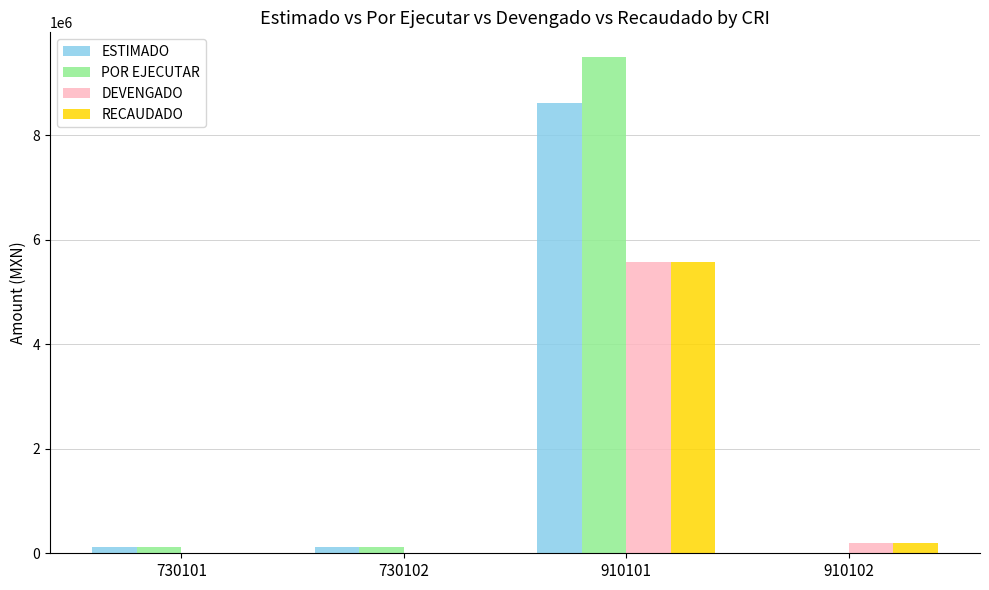

Which series changed the most between 730102 and 910101?

POR EJECUTAR